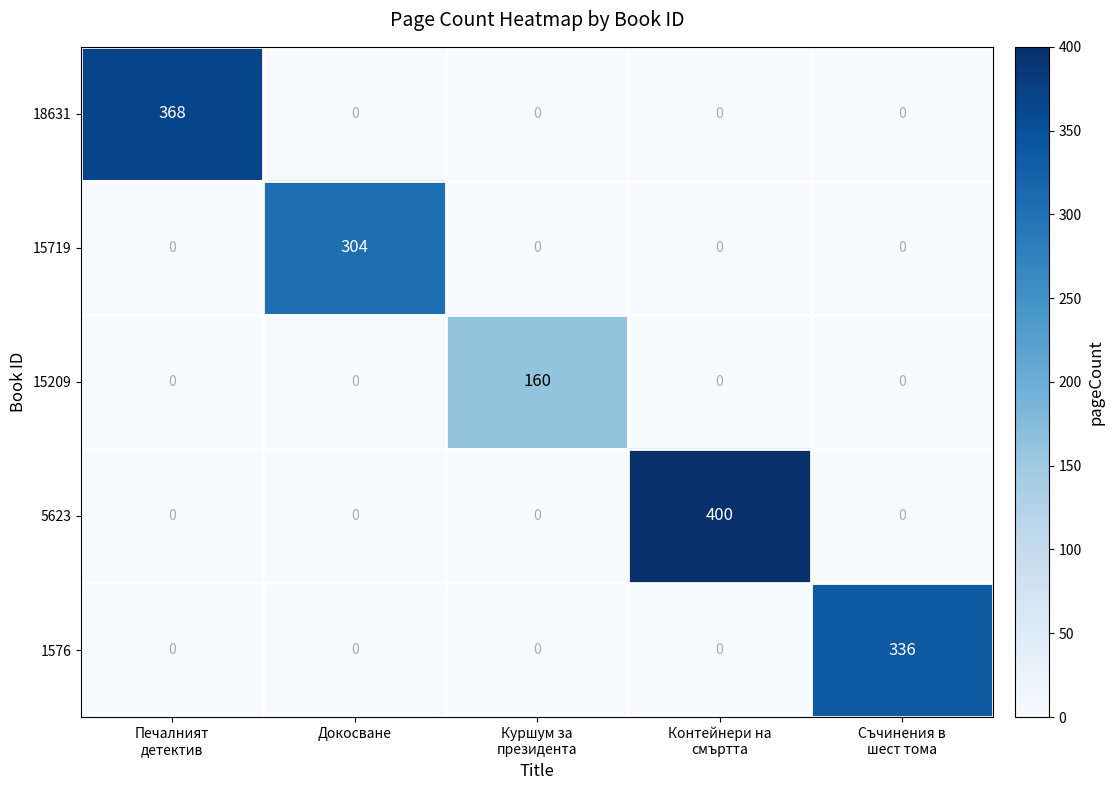

Reading left to right, transcribe all the data shown in this chart.

18631: 368	0	0	0	0
15719: 0	304	0	0	0
15209: 0	0	160	0	0
5623: 0	0	0	400	0
1576: 0	0	0	0	336